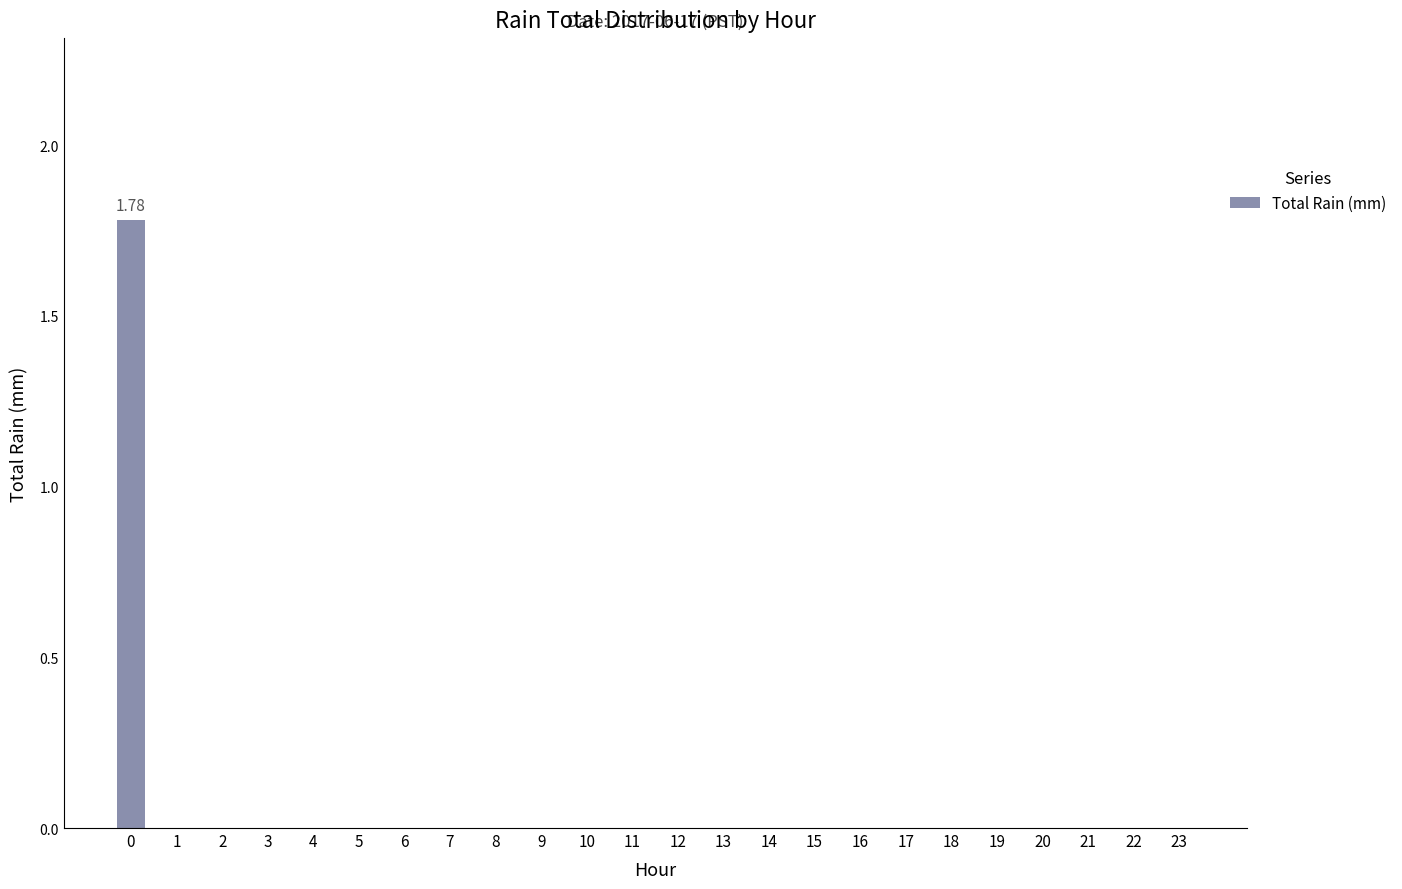

Is it true that the value at 4 is -0.7?

False